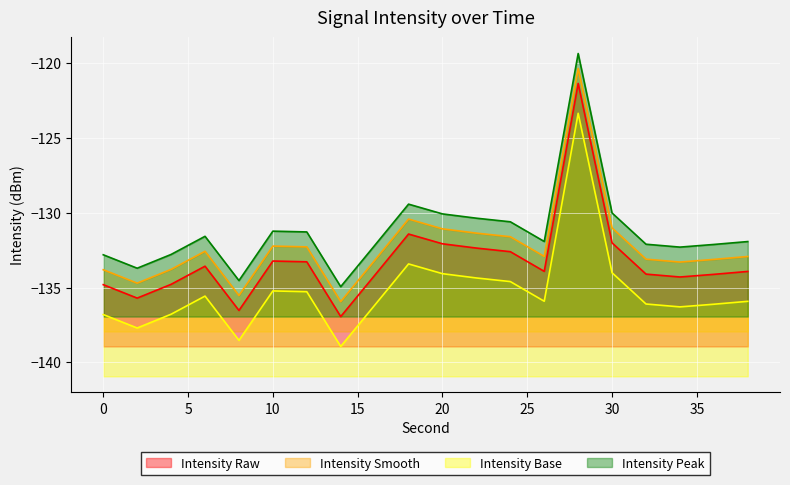

What is the difference between the highest and lowest values at 10?

4.0